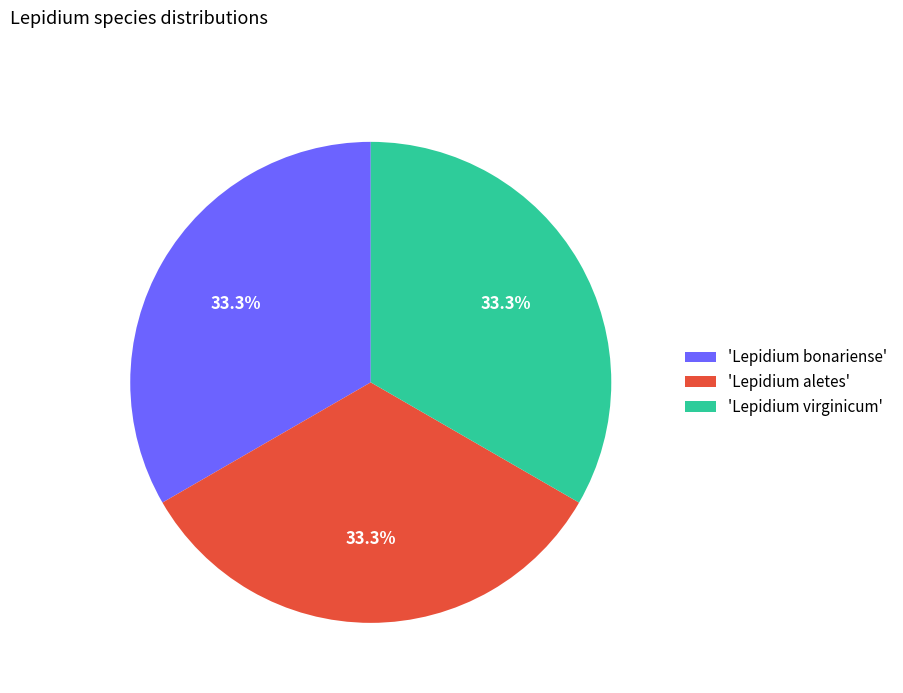

Does any single category account for the majority?

No